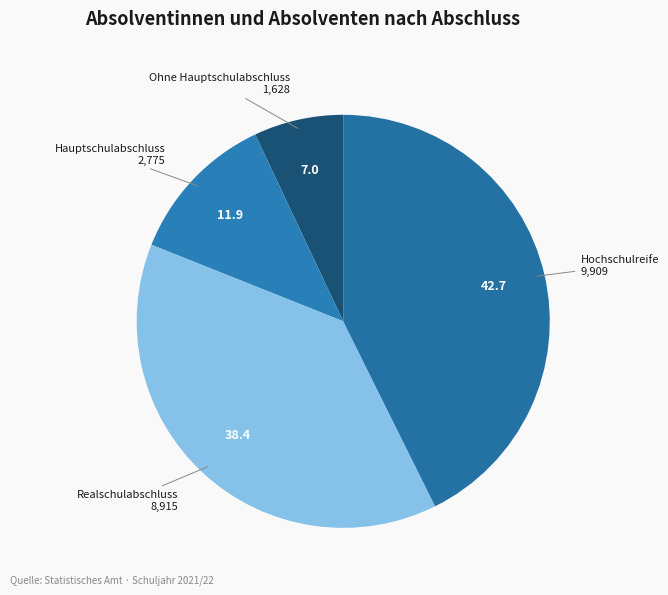

How many segments does this pie chart have?

4